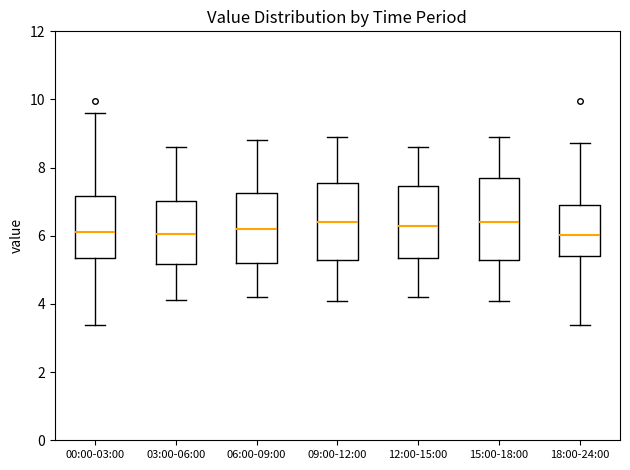

Reading left to right, transcribe this box plot: for each box, give where its median line is, the range the box spans, and where its two whiskers end, as read against the y-axis. The values are not printed on the chart, so give them approximately, as read against the axis.

00:00-03:00: median 6.2, box 5.4 to 7.2, whiskers 3.4 to 9.6
03:00-06:00: median 6.0, box 5.2 to 7.0, whiskers 4.2 to 8.6
06:00-09:00: median 6.2, box 5.2 to 7.2, whiskers 4.2 to 8.8
09:00-12:00: median 6.4, box 5.4 to 7.6, whiskers 4.2 to 9.0
12:00-15:00: median 6.4, box 5.4 to 7.4, whiskers 4.2 to 8.6
15:00-18:00: median 6.4, box 5.4 to 7.8, whiskers 4.2 to 9.0
18:00-24:00: median 6.0, box 5.4 to 6.8, whiskers 3.4 to 8.8